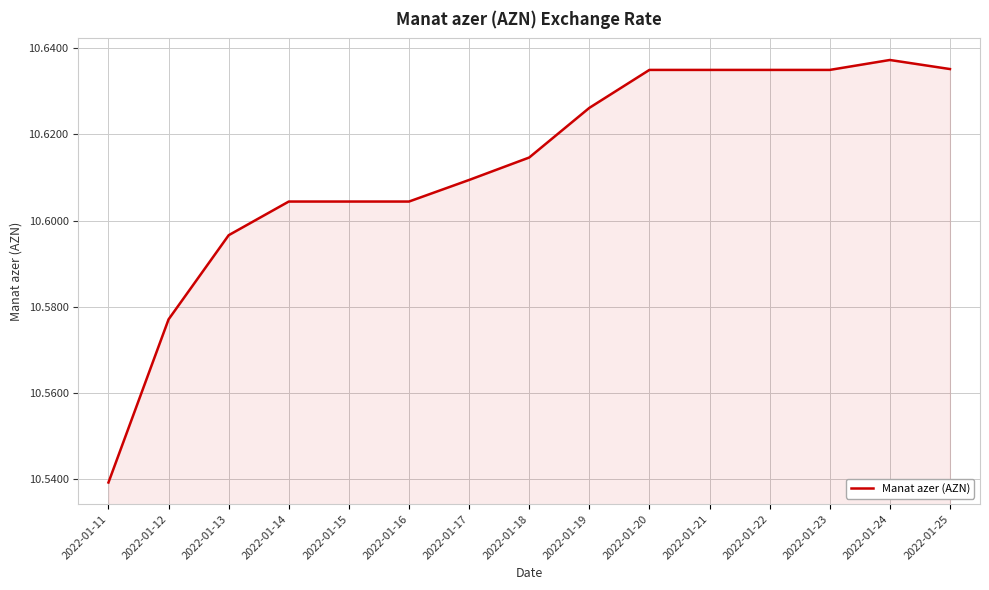

At which category does the chart reach its minimum across all series?

2022-01-11